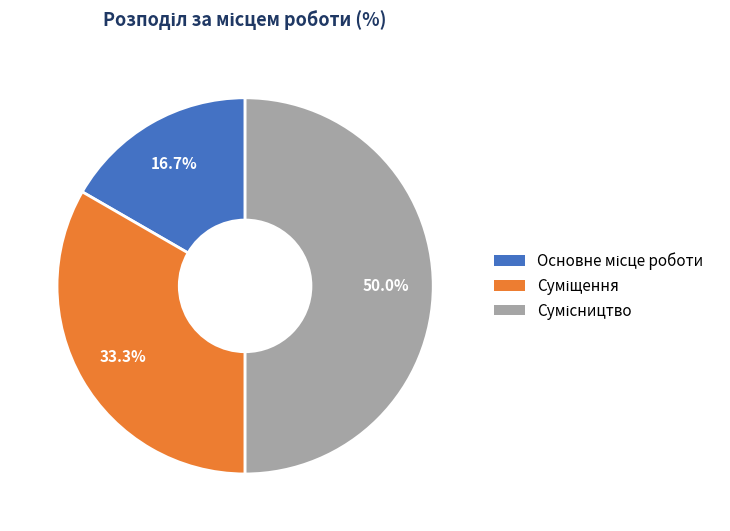

Rank the categories by value from lowest to highest.

Основне місце роботи, Суміщення, Сумісництво